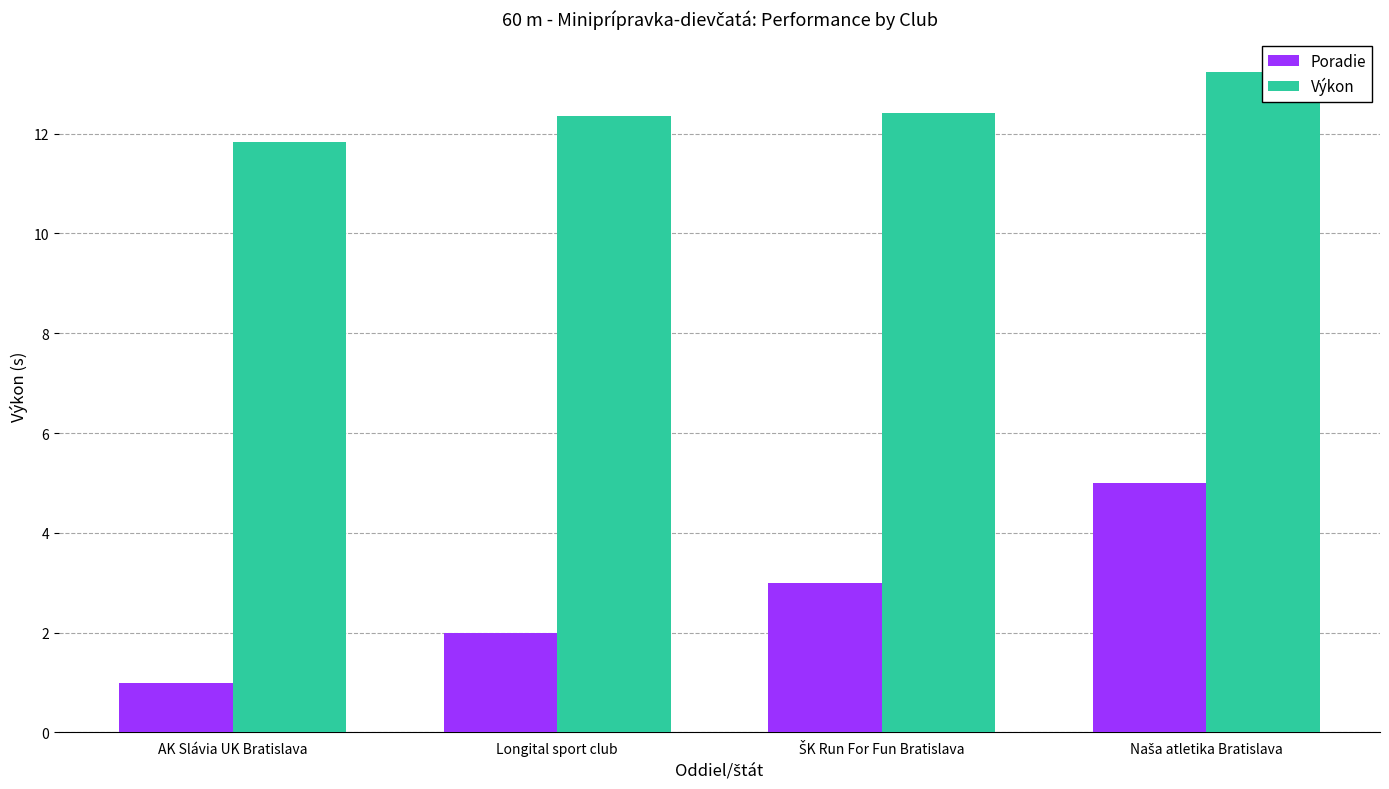

What position from the right is AK Slávia UK Bratislava?

4